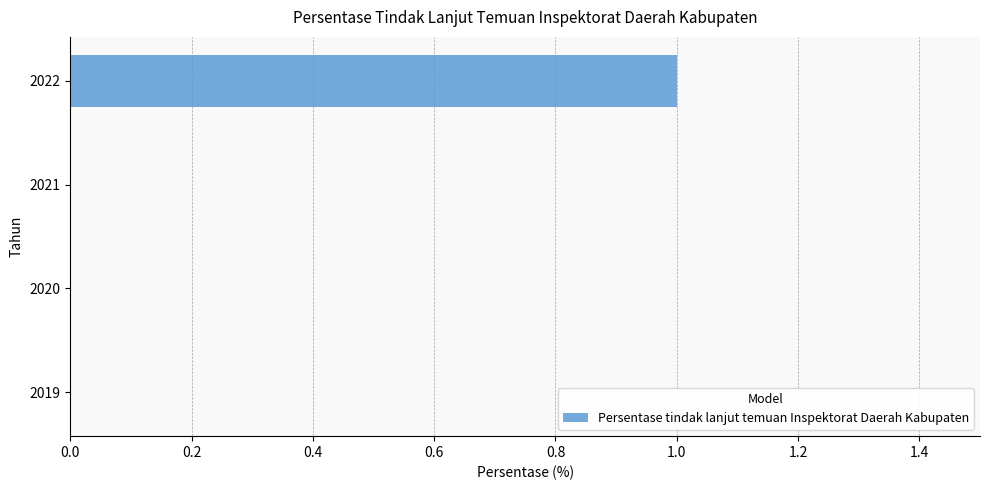

True or false: the data shows 1 at 2022.

True